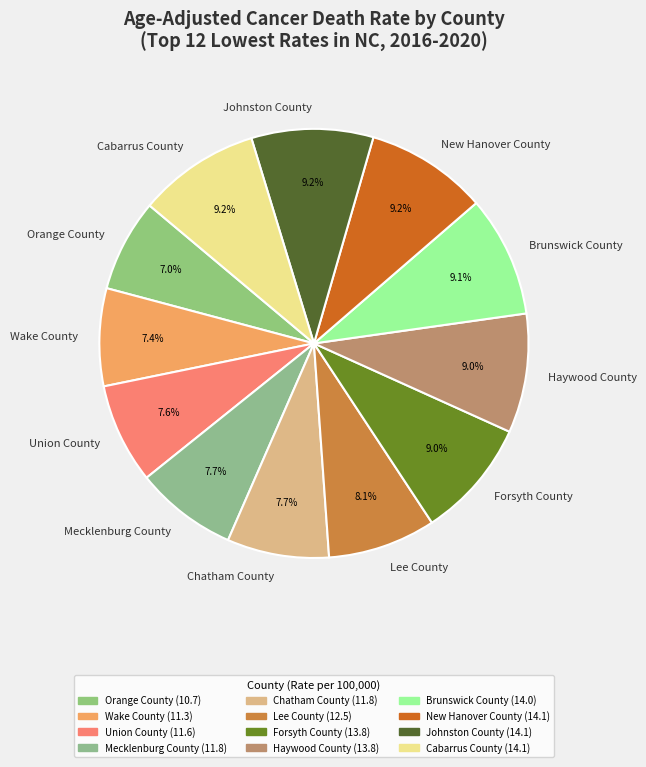

Is it true that Forsyth County is 9% of the pie?

True